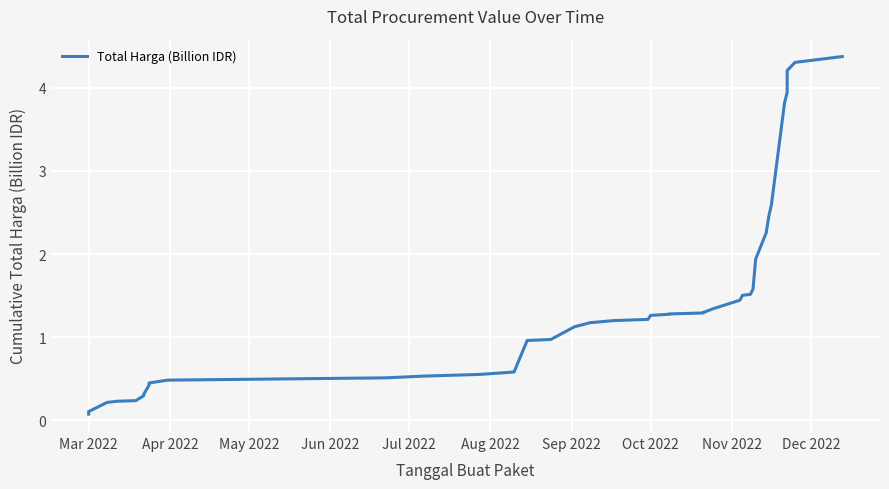

How many series are shown in this chart?

1